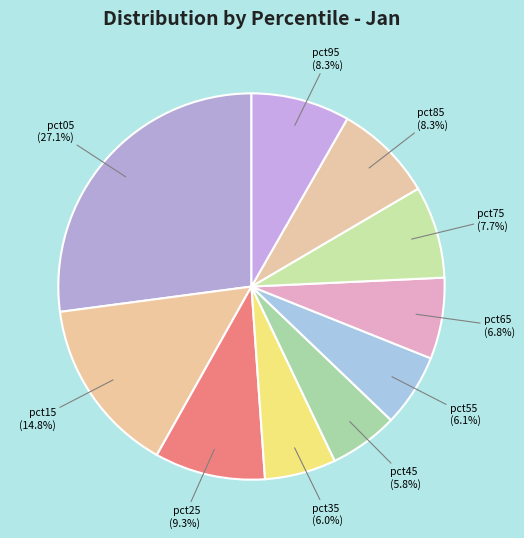

True or false: pct75 accounts for 1% of the total.

False